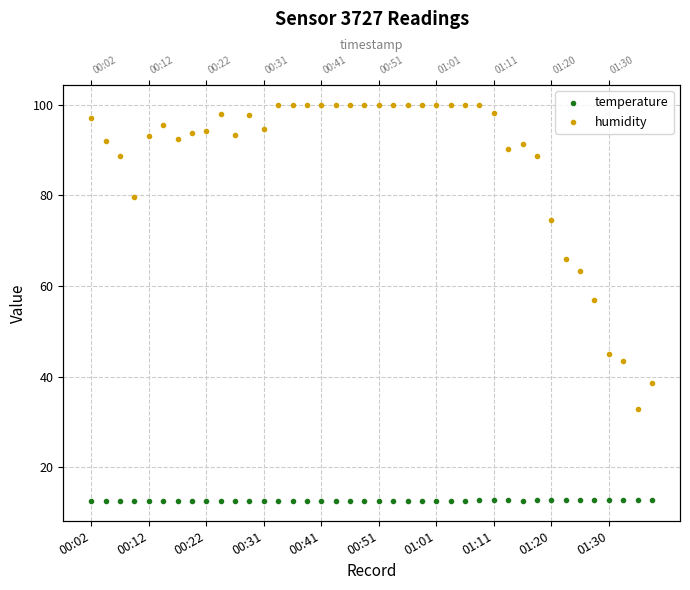

Which series has the largest Y range (max minus min)?

humidity